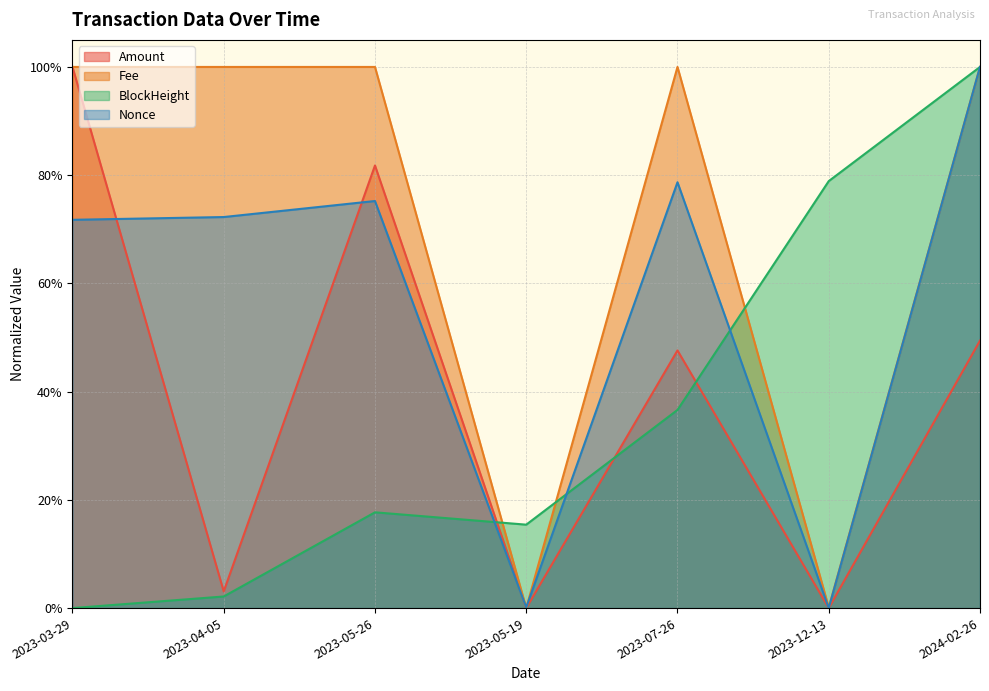

Which series has the largest total across all categories?

Fee